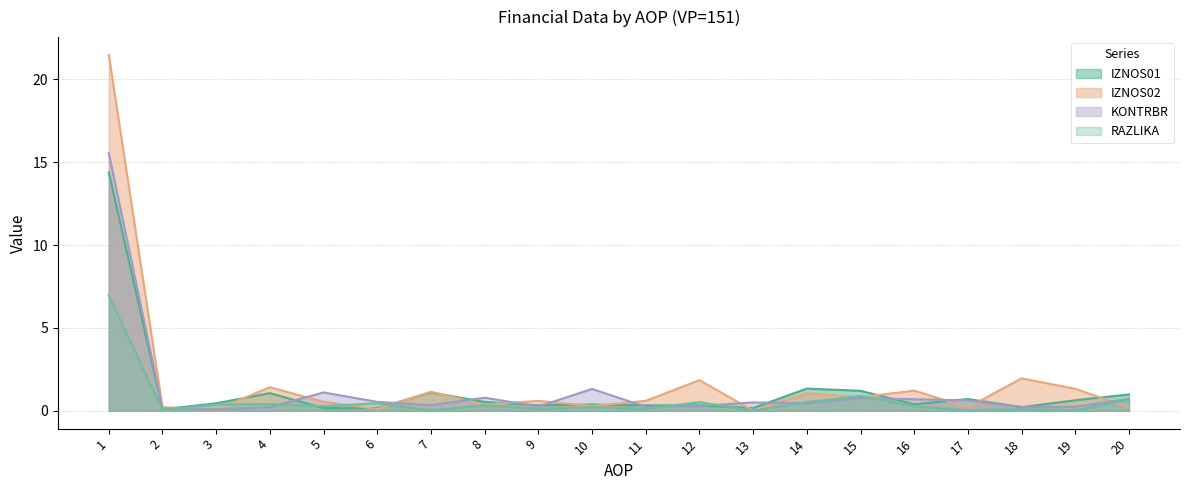

Which series has the largest range (max minus min)?

IZNOS02